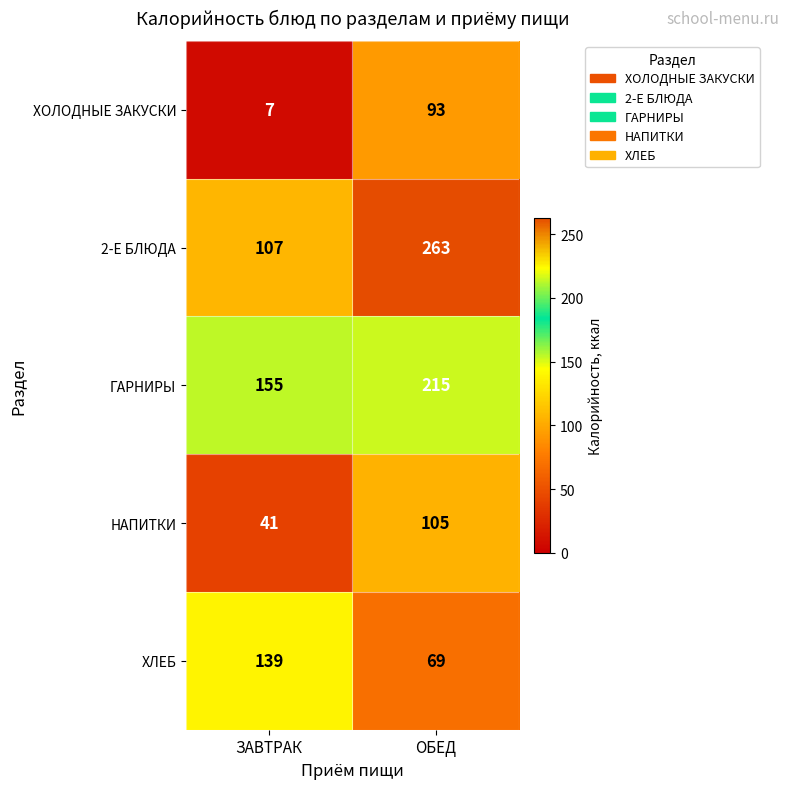

Reading right to left, extract all data points from this chart.

ХОЛОДНЫЕ ЗАКУСКИ: ОБЕД=93	ЗАВТРАК=7
2-Е БЛЮДА: ОБЕД=263	ЗАВТРАК=107
ГАРНИРЫ: ОБЕД=215	ЗАВТРАК=155
НАПИТКИ: ОБЕД=105	ЗАВТРАК=41
ХЛЕБ: ОБЕД=69	ЗАВТРАК=139